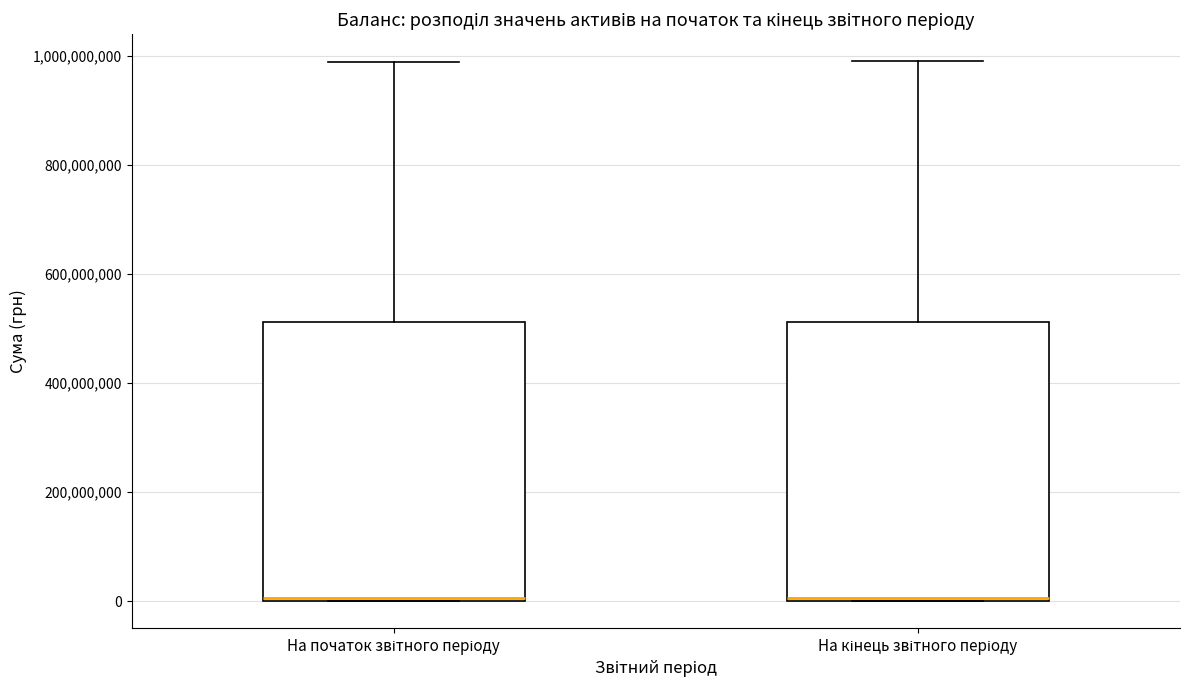

Reading left to right, read every box against the y-axis: the position of its median line, the range the box covers, and the ends of its whiskers. The values are not printed on the chart, so give them approximately, as read against the axis.

На початок звітного періоду: median 0, box 0 to 520000000, whiskers 0 to 980000000
На кінець звітного періоду: median 0, box 0 to 520000000, whiskers 0 to 1000000000